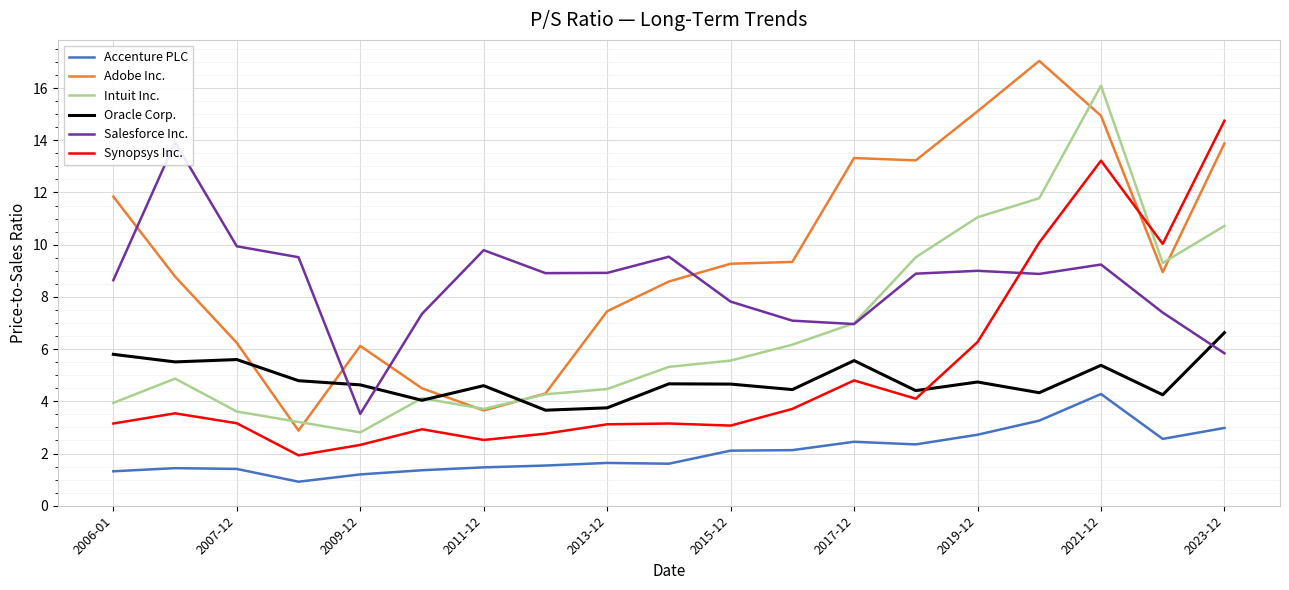

What are all the series names shown in the legend?

Accenture PLC, Adobe Inc., Intuit Inc., Oracle Corp., Salesforce Inc., Synopsys Inc.